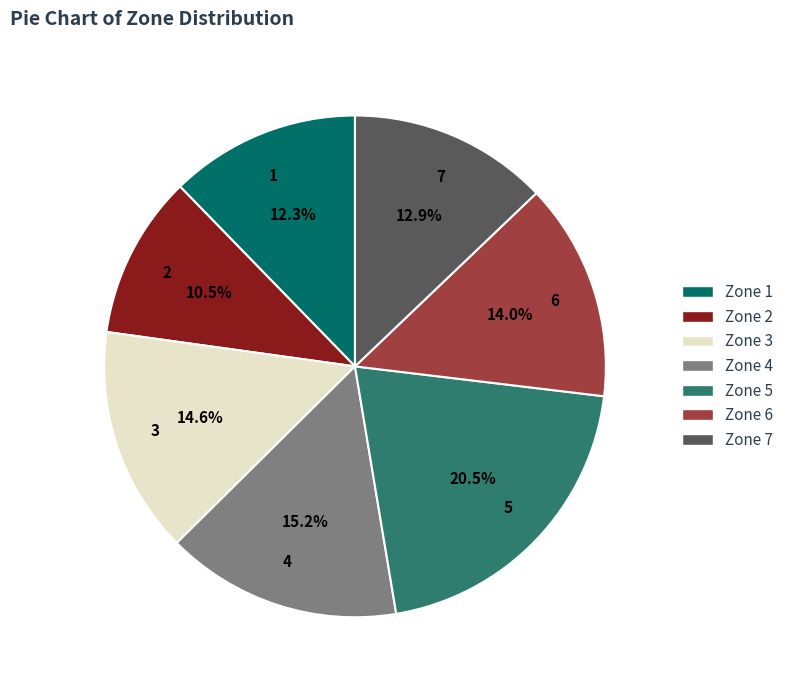

Is Zone 1 the majority of the pie?

No